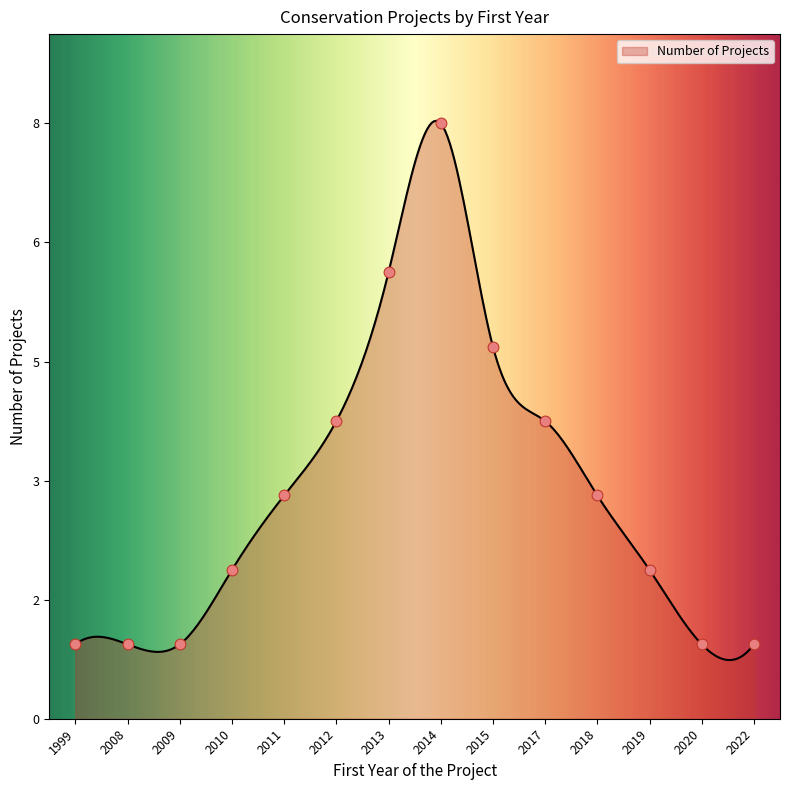

Is this an area chart (filled region under the line)?

Yes